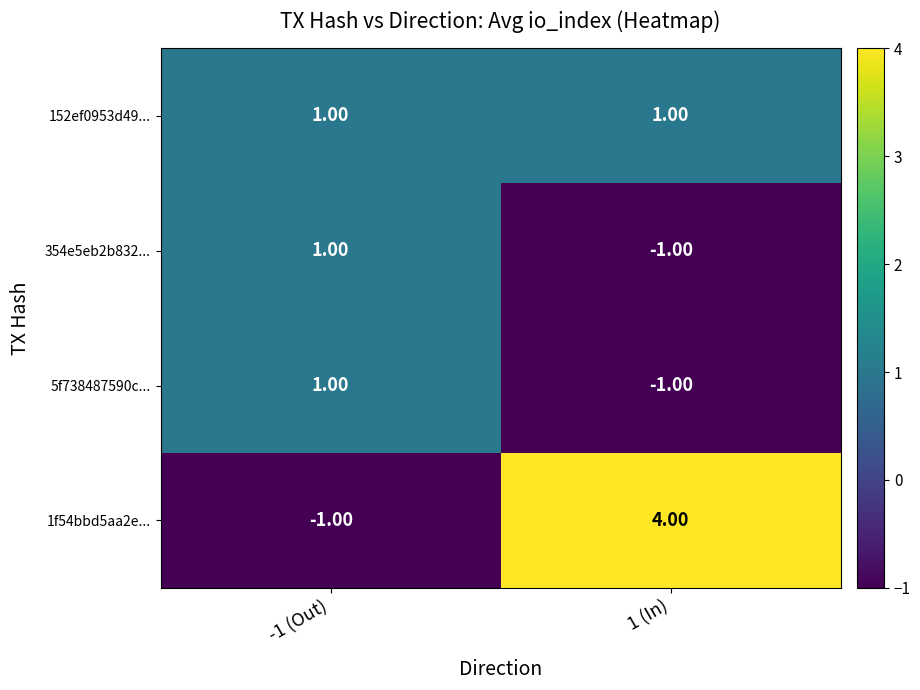

List the labels in order of 1f54bbd5aa2e... value, smallest first.

-1 (Out), 1 (In)